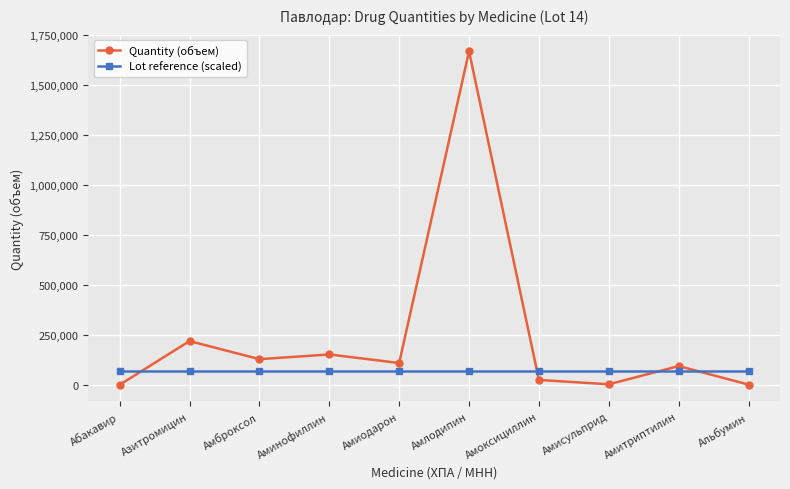

At Альбумин, list the series in order from smallest to largest.

Quantity (объем), Lot reference (scaled)